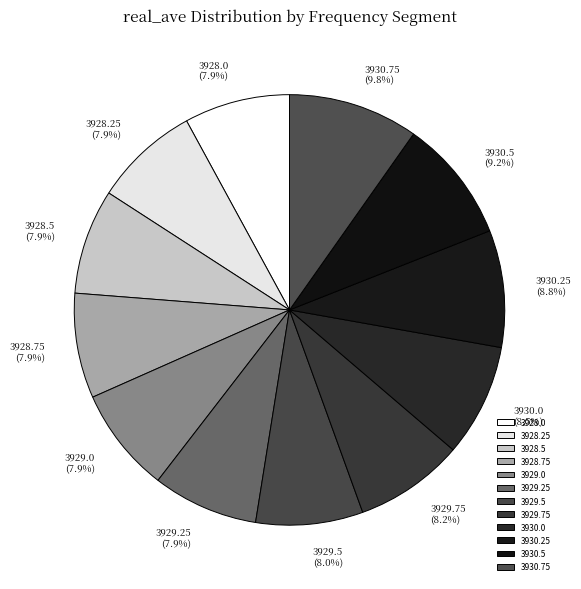

To the nearest percent, what is the difference between the largest and smallest slice percentages?

2%